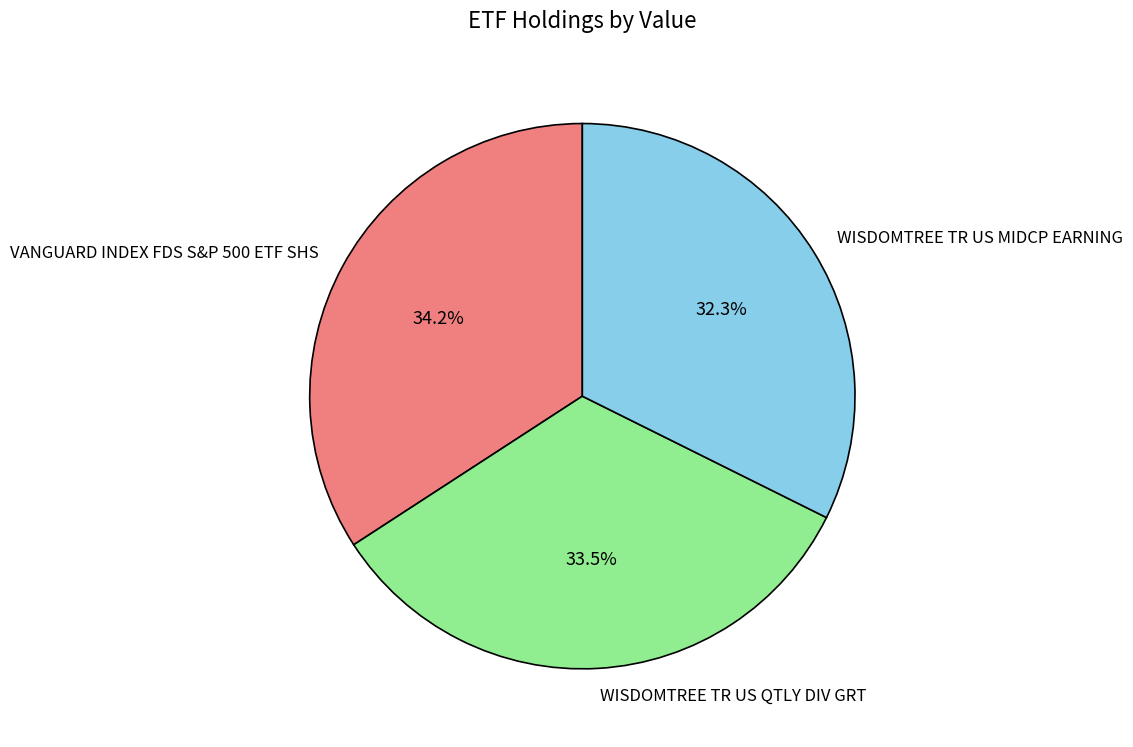

Is it true that WISDOMTREE TR US MIDCP EARNING is 46% of the pie?

False